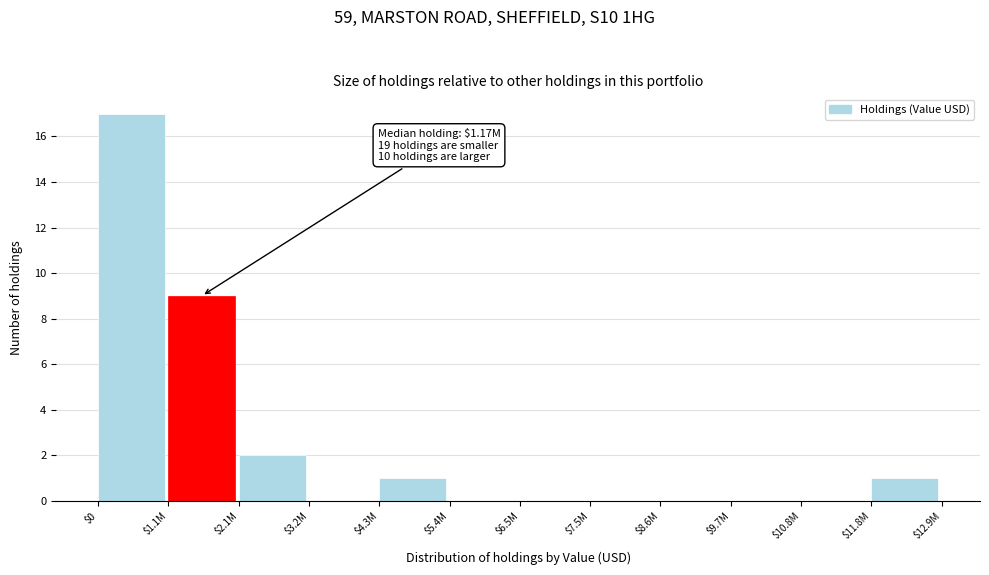

Which label corresponds to the largest value in the chart?

$0